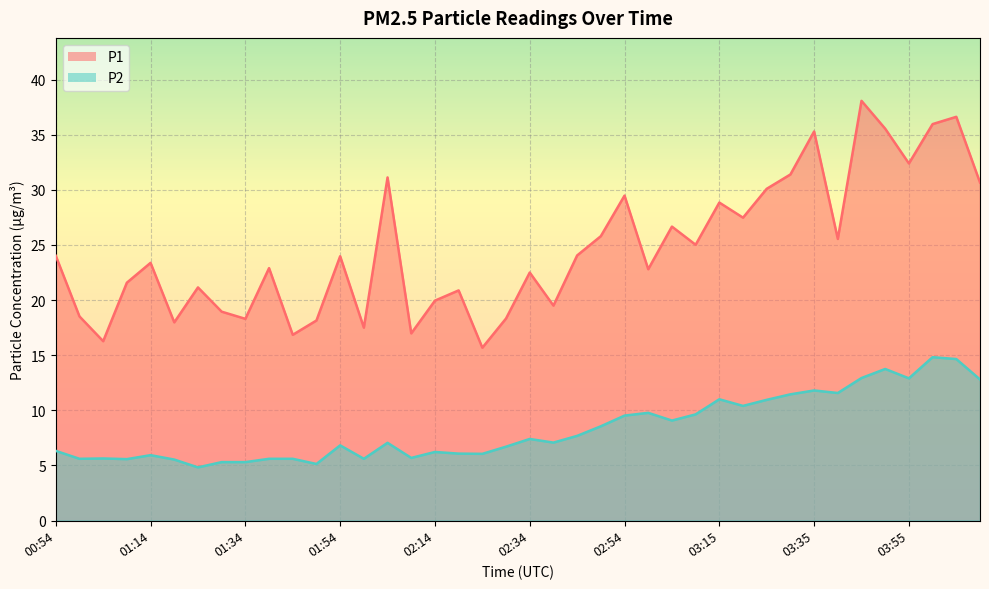

True or false: P1 has more than 1 interior local peaks.

True